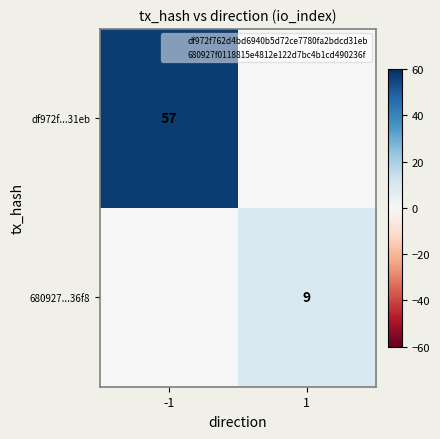

At which category does the chart reach its peak across all series?

-1